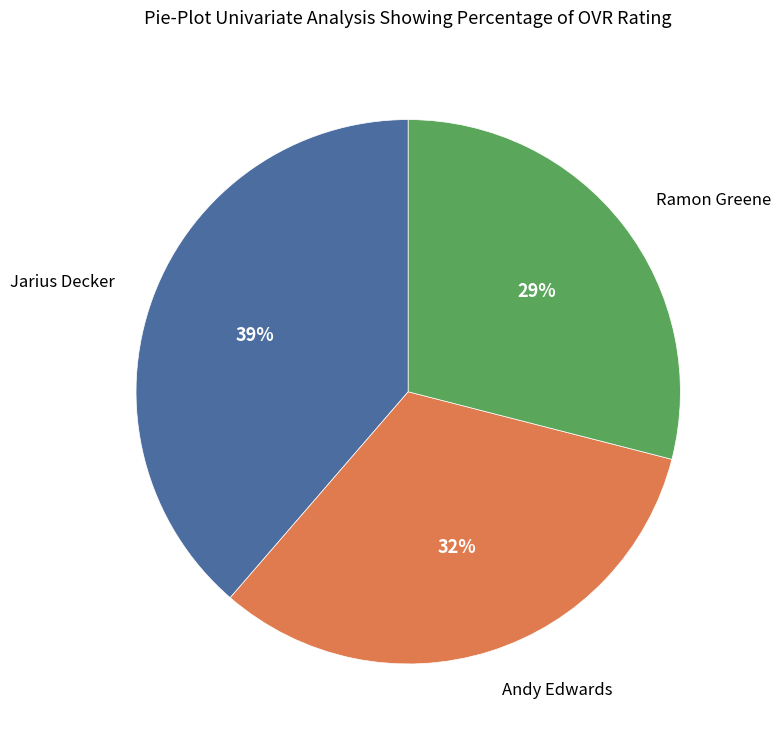

To the nearest percent, what is the average slice percentage?

33%